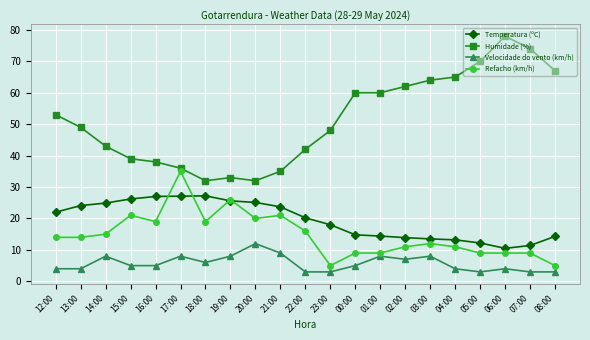

What is the maximum value shown in the chart?

78.0